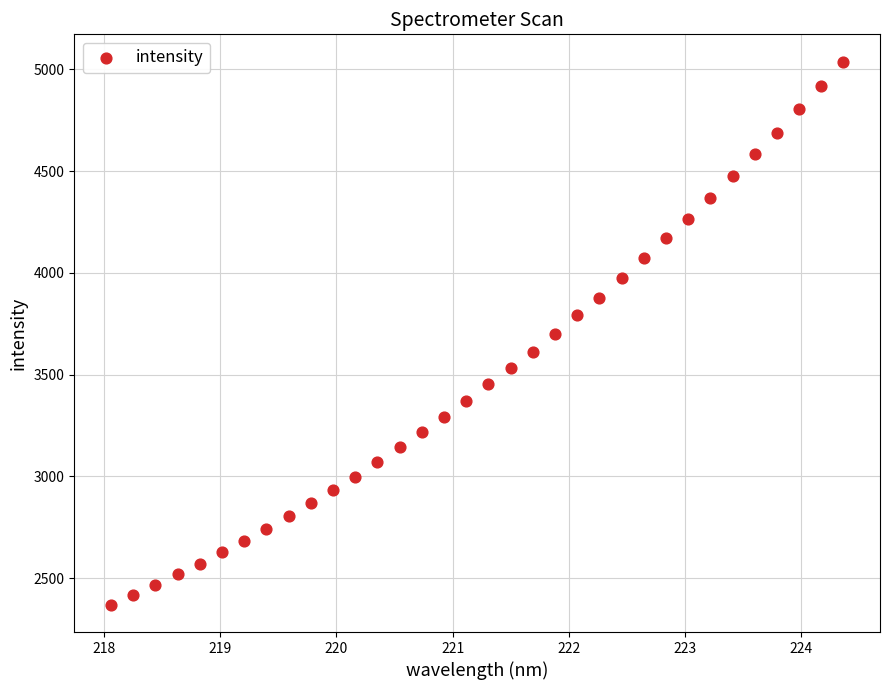

What is the range of Y values (max minus min)?

2670.0